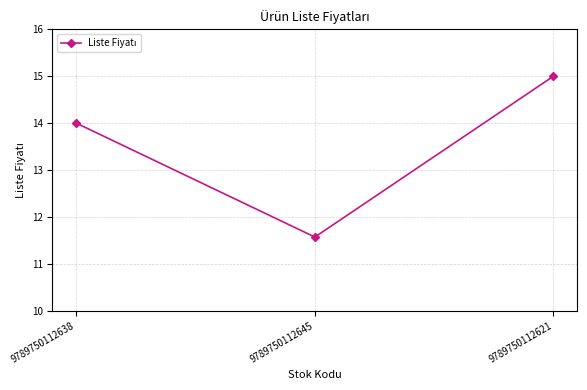

How many data points does each series have?

3